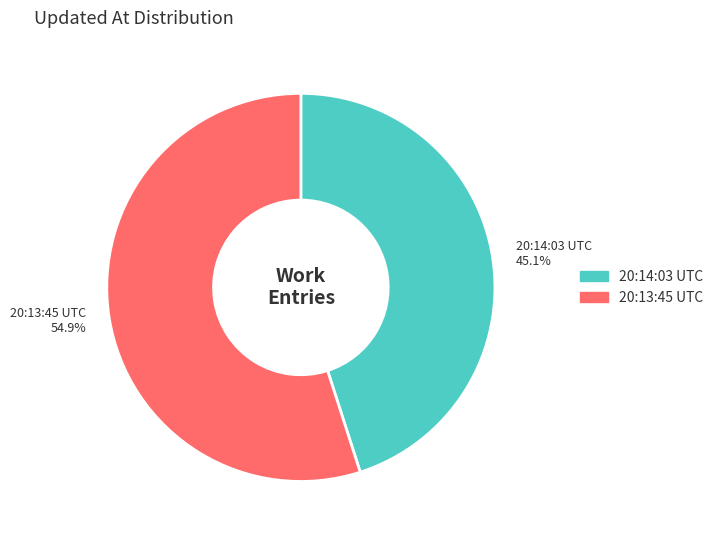

Which slice represents more than half of the pie?

20:13:45 UTC